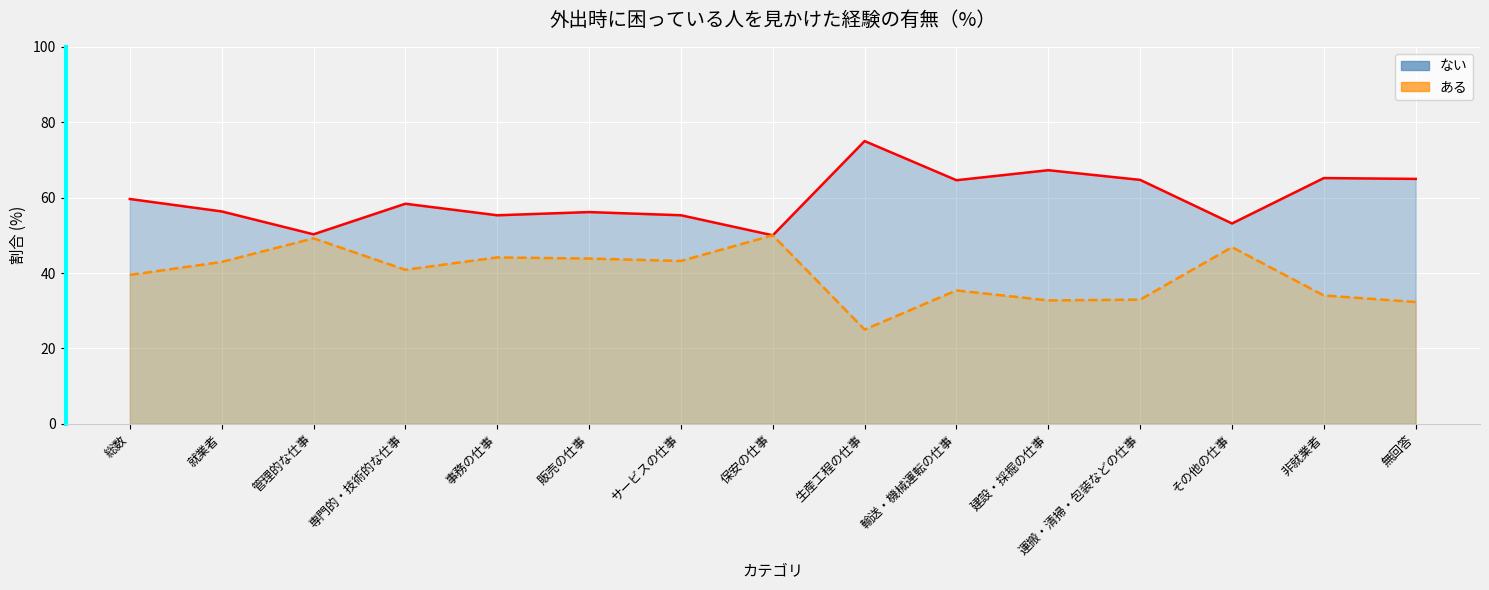

What is the minimum value for ある?

25.0